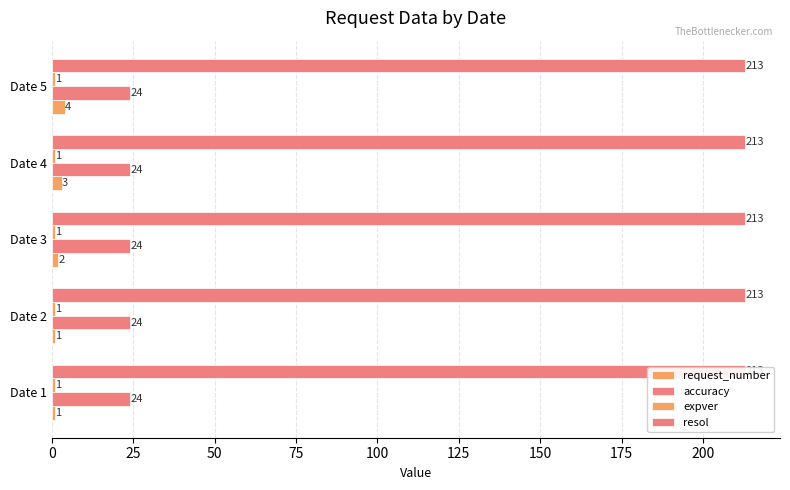

Are the bars horizontal?

Yes